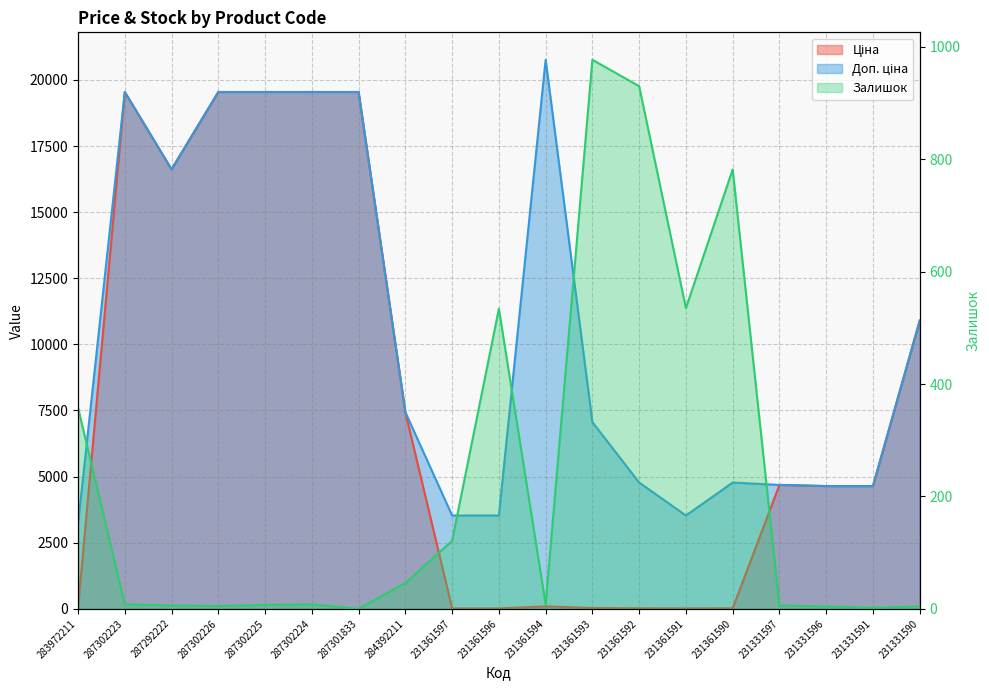

Which series ends up on top after the final intersection of Ціна and Доп. ціна?

Доп. ціна